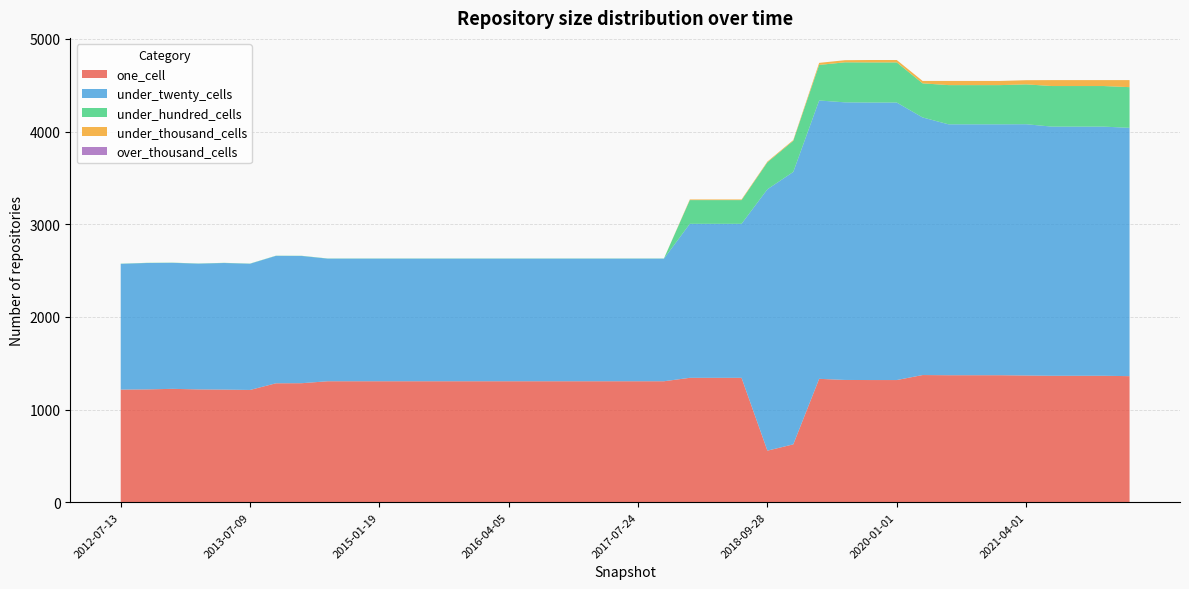

Reading left to right, what are all the values shown in this chart?

one_cell: 1216	1218	1224	1218	1216	1212	1284	1285	1306	1306	1306	1306	1306	1306	1306	1306	1306	1306	1306	1306	1306	1306	1343	1343	1343	557	625	1332	1320	1319	1319	1373	1371	1371	1371	1368	1365	1365	1365	1361
under_twenty_cells: 1357	1364	1360	1357	1366	1362	1375	1373	1323	1323	1323	1323	1323	1323	1323	1323	1323	1323	1323	1323	1323	1323	1662	1662	1662	2821	2940	3004	2996	2995	2995	2780	2708	2708	2708	2712	2689	2689	2689	2680
under_hundred_cells: 2	2	2	2	2	2	2	2	2	2	2	2	2	2	2	2	2	2	2	2	2	2	256	256	256	291	336	384	432	433	433	368	423	423	423	430	438	438	438	439
under_thousand_cells: 0	0	0	0	0	0	0	0	0	0	0	0	0	0	0	0	0	0	0	0	0	0	7	7	7	8	8	22	23	26	26	26	45	45	45	45	64	64	64	76
over_thousand_cells: 0	0	0	0	0	0	0	0	0	0	0	0	0	0	0	0	0	0	0	0	0	0	0	0	0	0	0	0	0	0	0	0	0	0	0	0	0	0	0	0